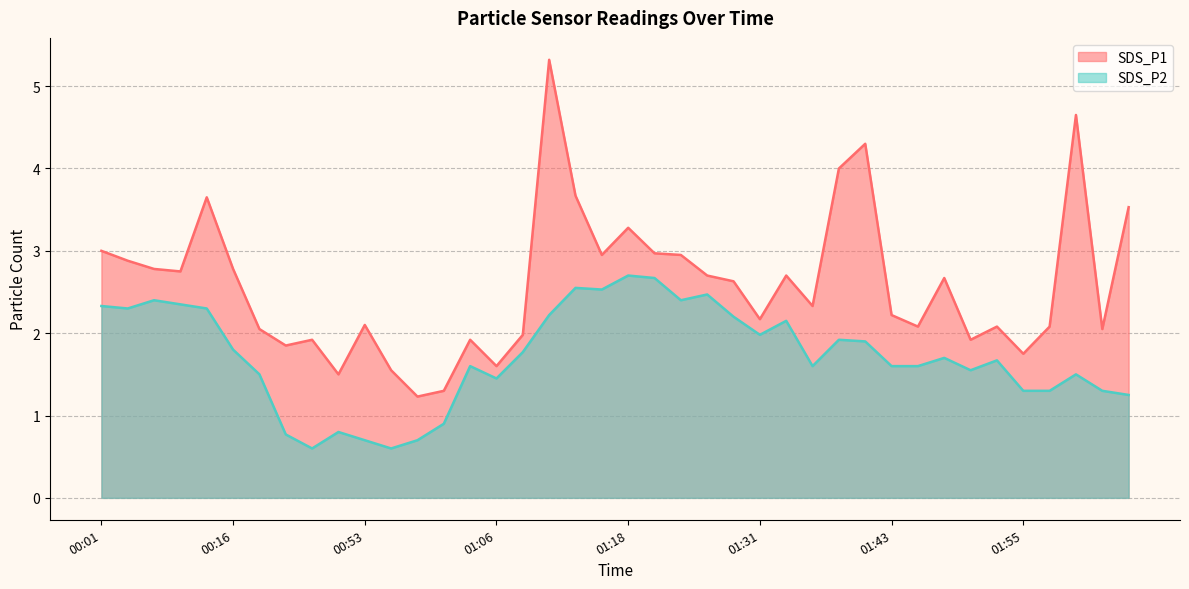

What is the sum of all SDS_P2 line values?

68.9